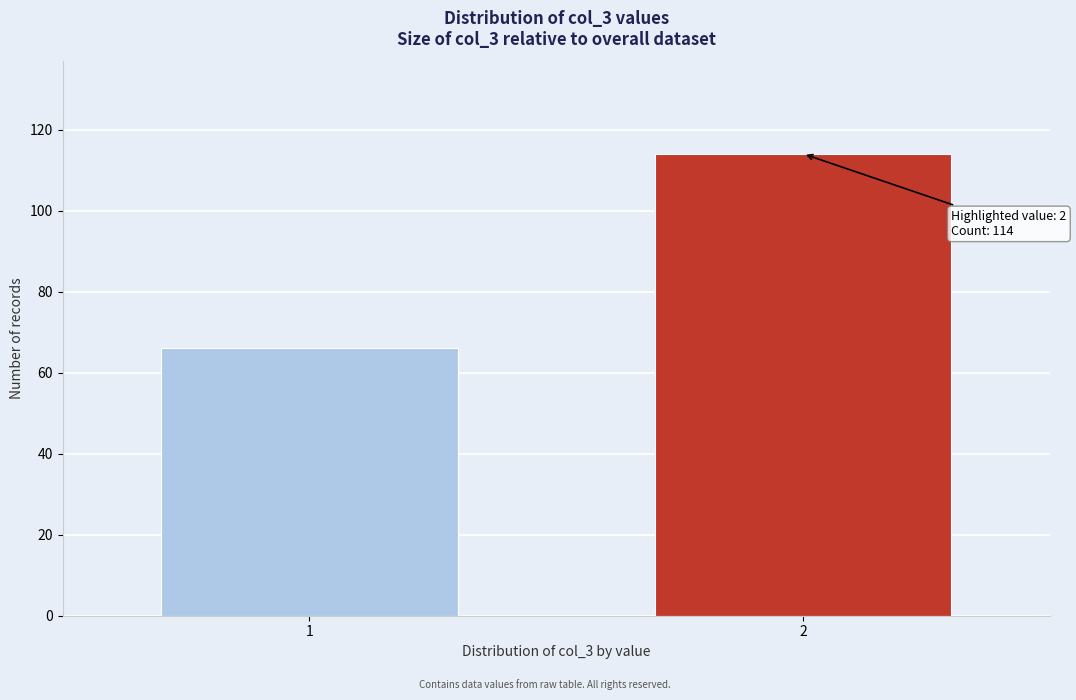

Reading left to right, transcribe all the data shown in this chart.

1=66	2=114